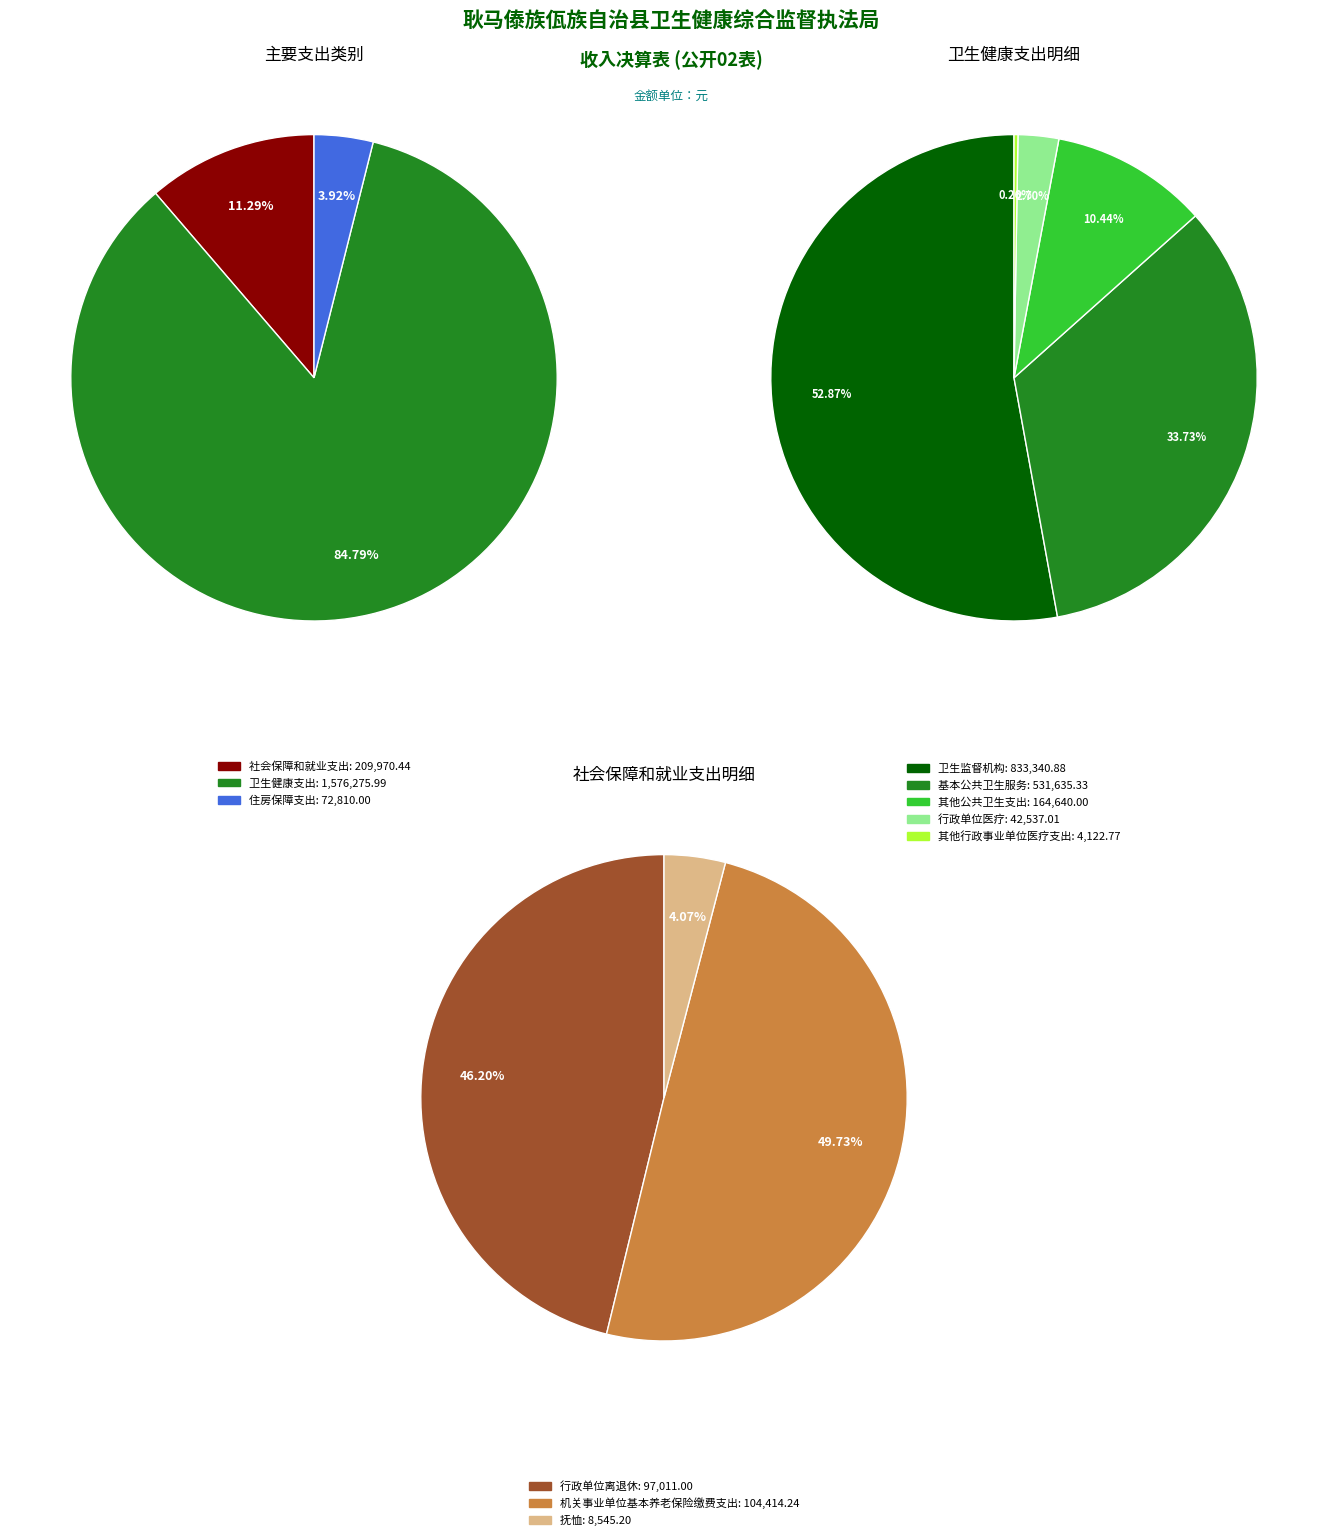

Is it true that 社会保障和就业支出 is 11% of the pie?

True